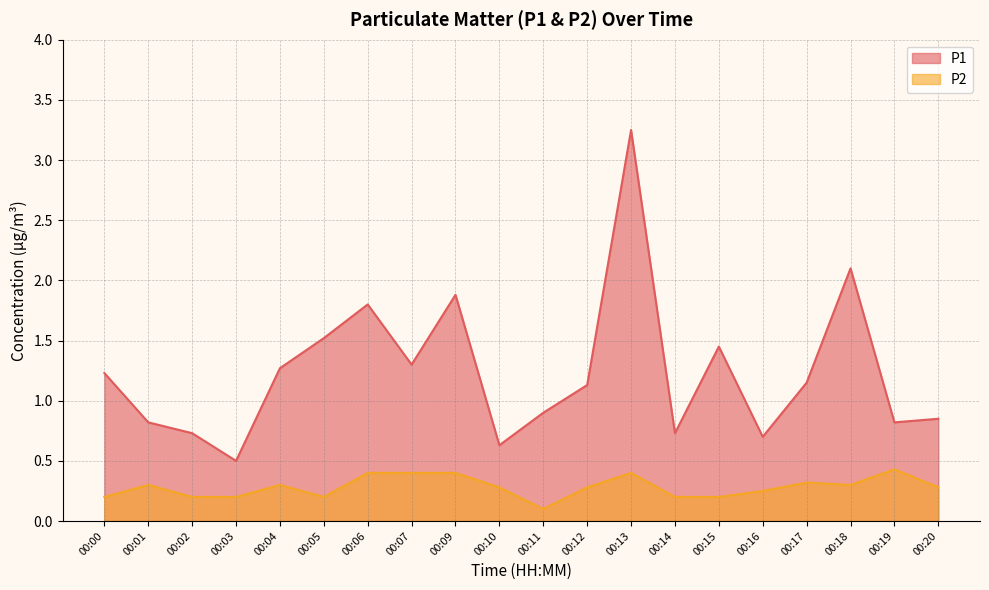

What is the sum of the P2 values at 00:05 and 00:03?

0.4